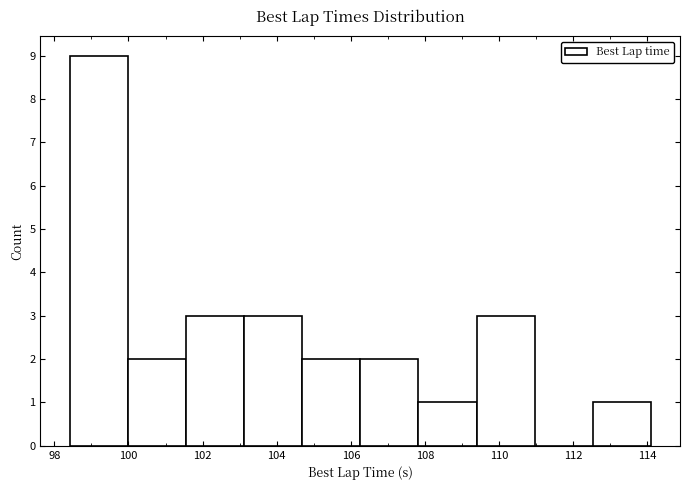

Reading left to right, list every bar in this chart as the range it spans on the x-axis followed by its height. Neither the bar edges nor the heights are printed on the chart, so give them approximately, as read against the axes.

98.4 to 100.0: 9
100.0 to 101.6: 2
101.6 to 103.2: 3
103.2 to 104.6: 3
104.6 to 106.2: 2
106.2 to 107.8: 2
107.8 to 109.4: 1
109.4 to 111.0: 3
111.0 to 112.6: 0
112.6 to 114.0: 1